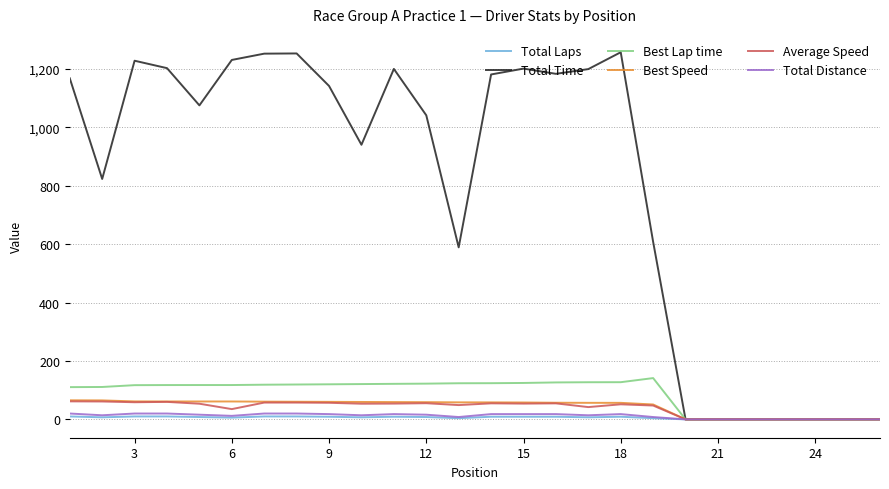

At how many categories does at least one series exceed 692?

17